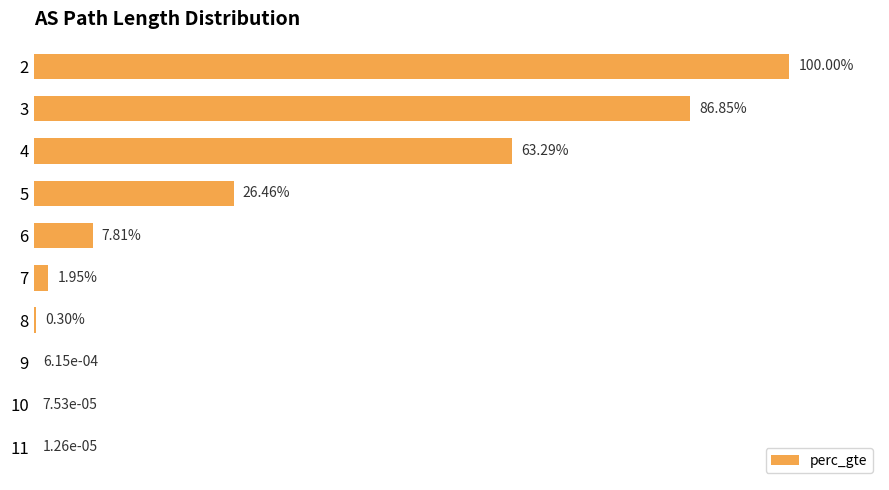

Are the bars horizontal?

Yes